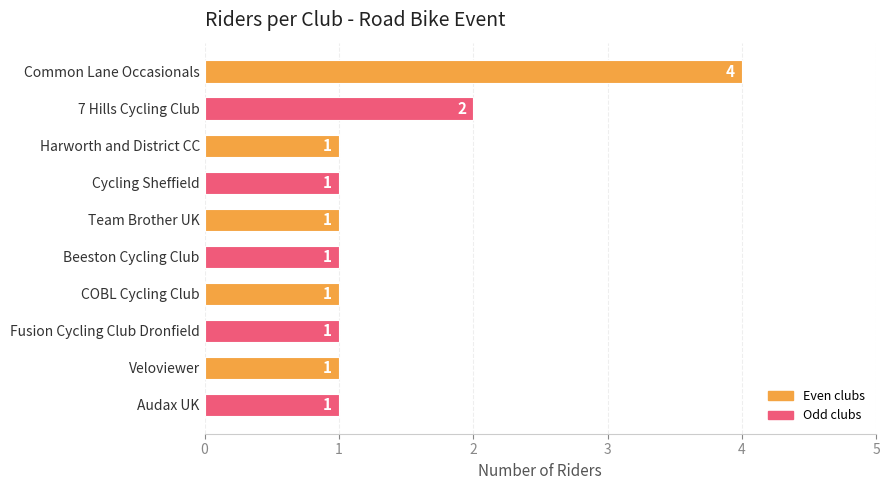

Reading top to bottom, what are all the values shown in this chart?

4	2	1	1	1	1	1	1	1	1